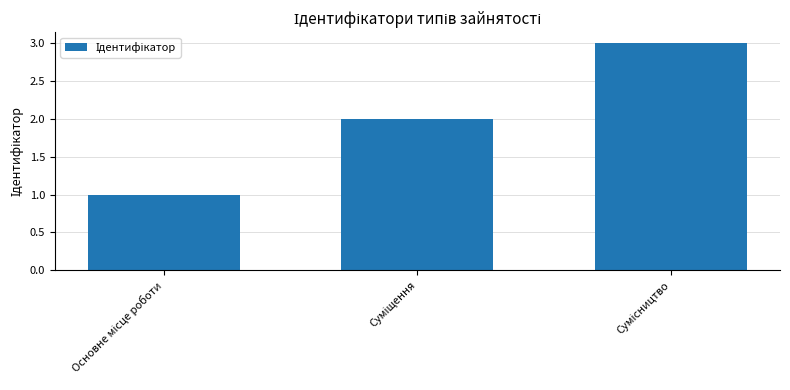

Reading right to left, what are all the values shown in this chart?

3	2	1